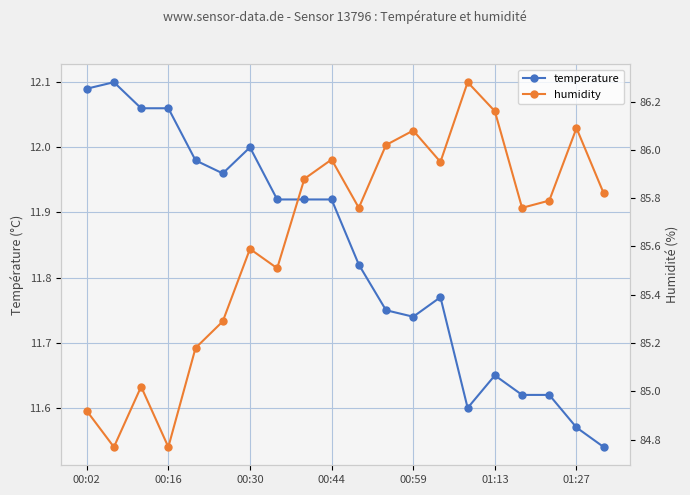

What is the difference between the humidity values at 17 and 13?

0.2